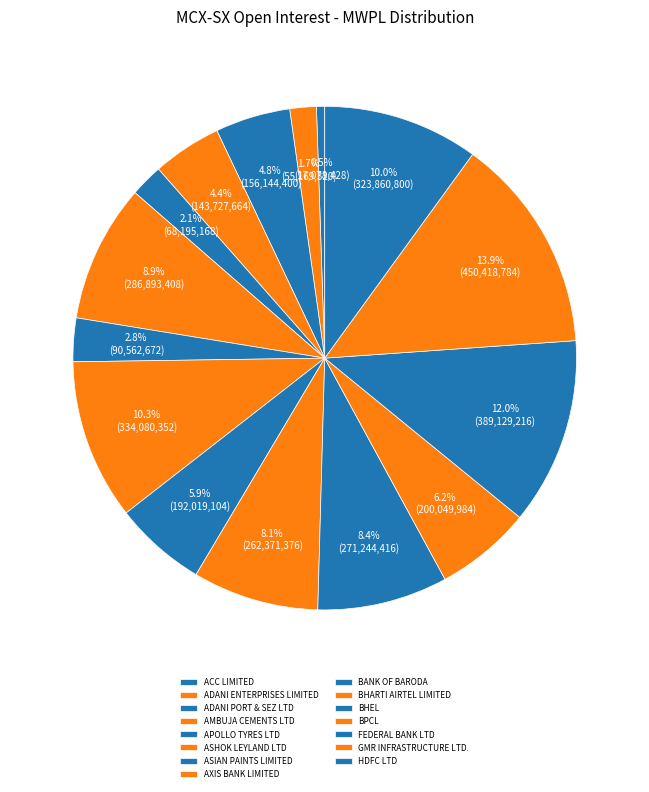

What portion of the pie excludes ASHOK LEYLAND LTD?

91.1%